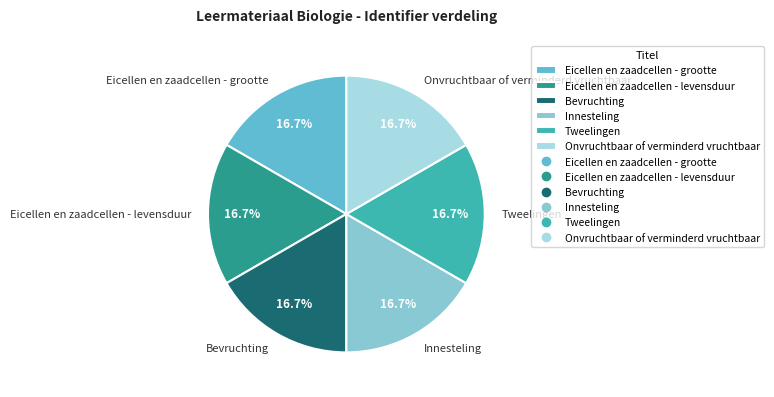

Is it true that Onvruchtbaar of verminderd vruchtbaar is 30% of the pie?

False